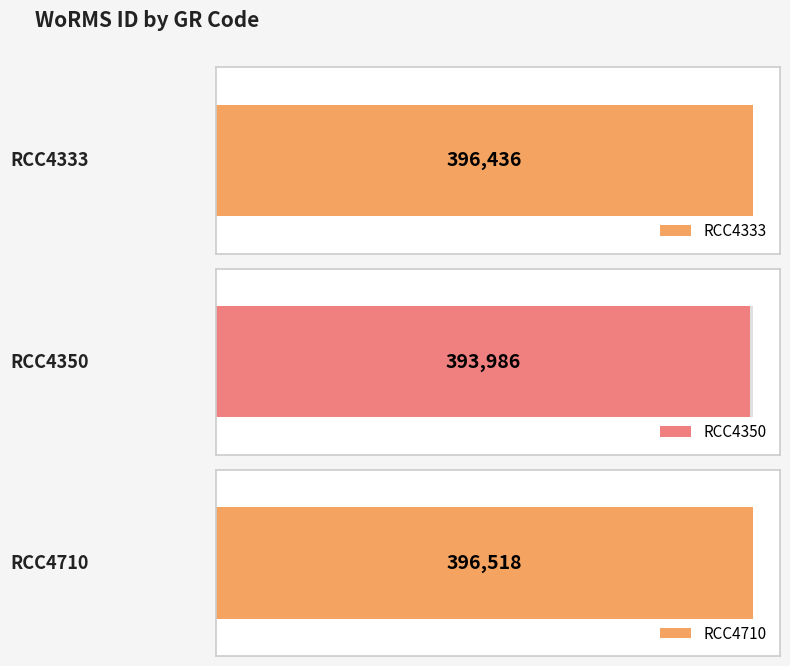

What is the average value?

395647